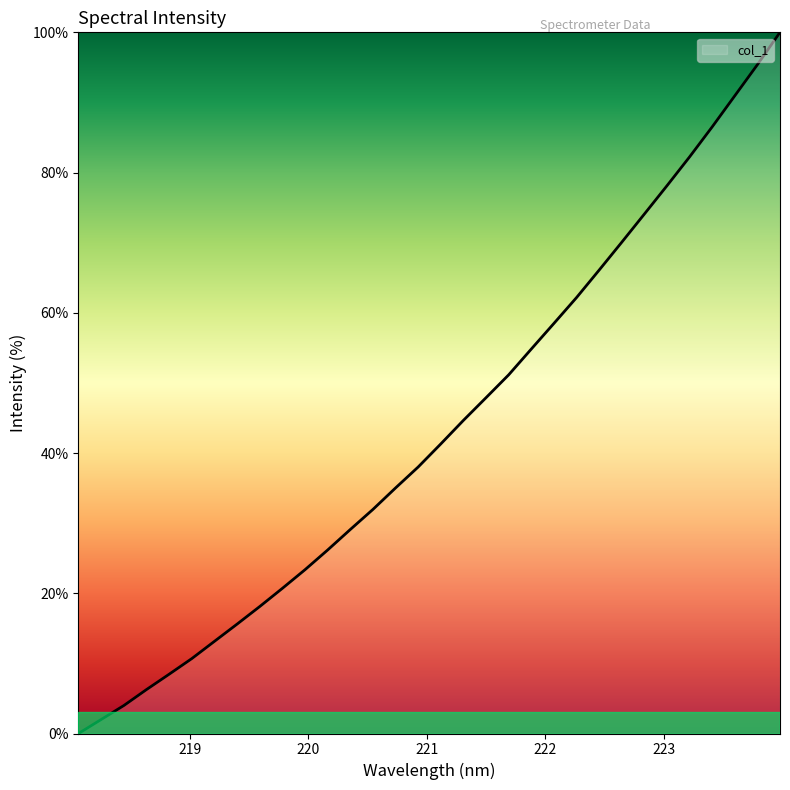

What is the greatest value displayed?

100.0